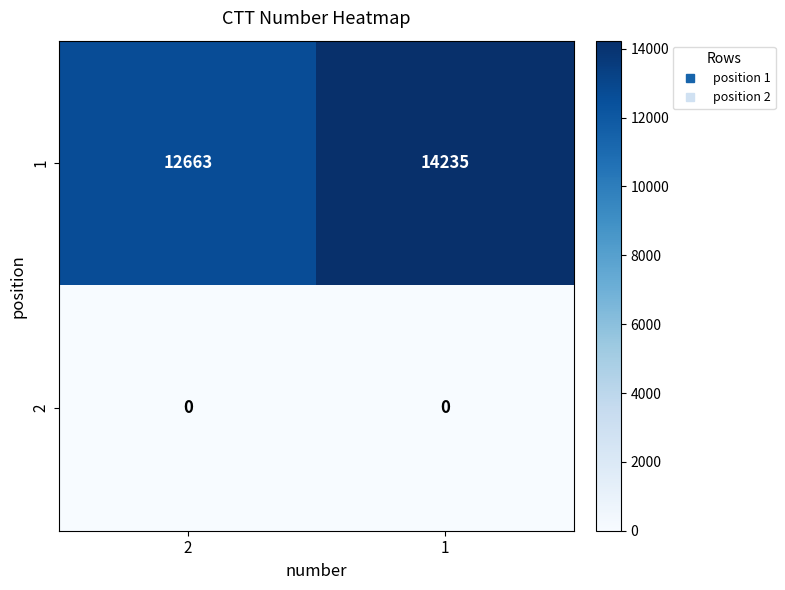

Rank the series at 1 from highest to lowest value.

1, 2